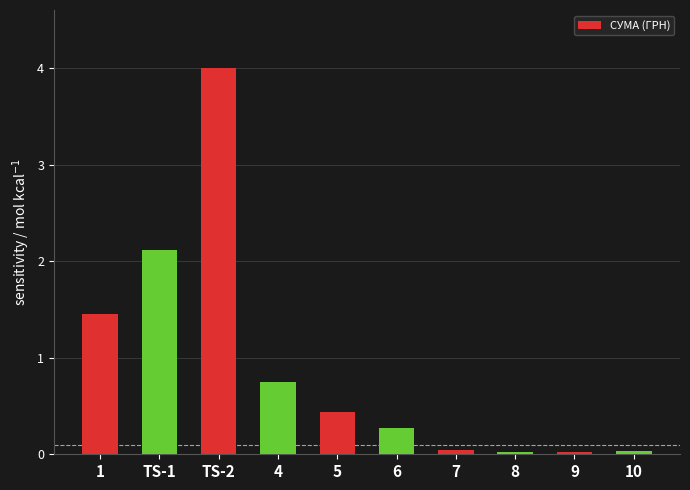

List the labels in order of value, largest first.

TS-2, TS-1, 1, 4, 5, 6, 7, 10, 8, 9